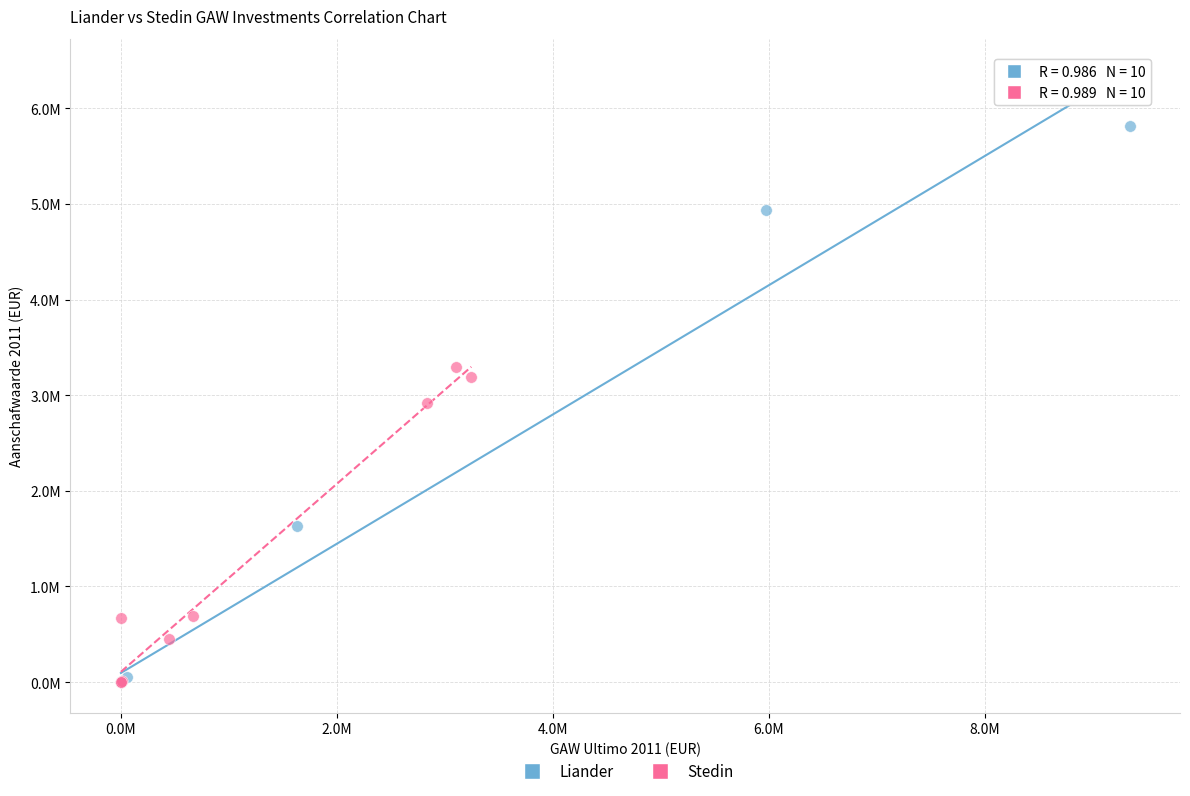

Which series reaches the maximum Y coordinate?

Liander